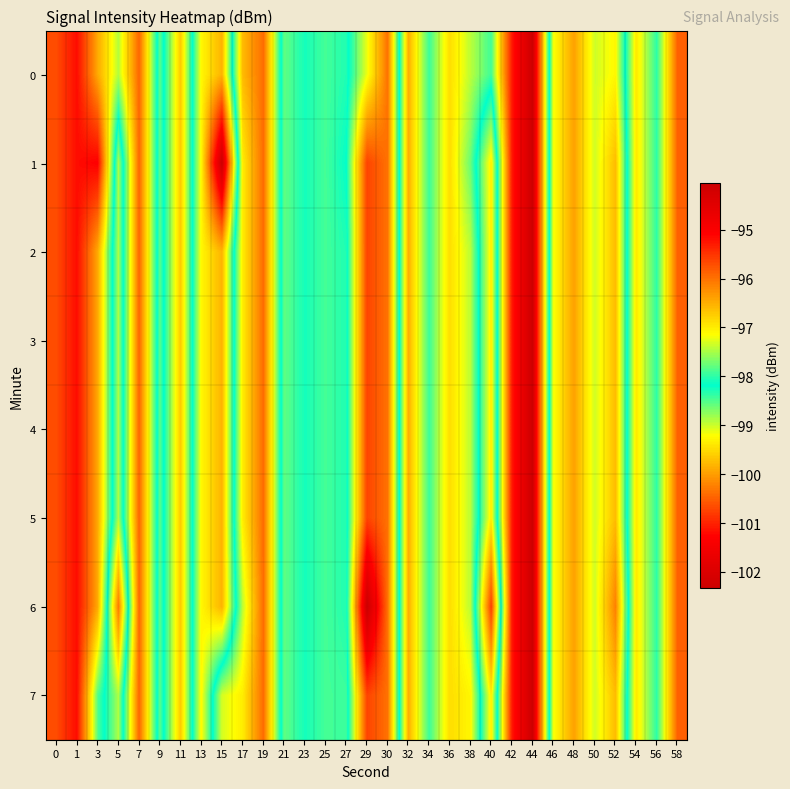

Reading left to right, what are all the values shown in this chart?

0: 0=-95.7	1=-95.2	3=-96.5	5=-97.5	7=-95.9	9=-98.5	11=-96.7	13=-99.3	15=-99.8	17=-96.6	19=-96.0	21=-98.6	23=-98.3	25=-98.5	27=-98.3	29=-97.2	30=-96.0	32=-99.8	34=-98.4	36=-99.5	38=-98.9	40=-98.4	42=-101.1	44=-102.3	46=-97.2	48=-96.4	50=-97.3	52=-97.1	54=-99.4	56=-98.3	58=-100.5
1: 0=-95.7	1=-95.2	3=-95.1	5=-98.9	7=-95.9	9=-98.5	11=-96.7	13=-99.3	15=-102.3	17=-97.0	19=-96.0	21=-98.6	23=-98.3	25=-98.5	27=-98.2	29=-95.6	30=-96.0	32=-99.8	34=-98.4	36=-99.5	38=-98.6	40=-97.0	42=-101.1	44=-102.3	46=-97.2	48=-96.4	50=-97.3	52=-96.6	54=-99.4	56=-98.3	58=-100.5
2: 0=-95.7	1=-95.2	3=-96.5	5=-98.9	7=-95.9	9=-98.5	11=-96.7	13=-99.3	15=-99.8	17=-97.0	19=-96.0	21=-98.6	23=-98.3	25=-98.5	27=-98.3	29=-95.6	30=-96.0	32=-99.8	34=-98.4	36=-99.5	38=-98.9	40=-97.0	42=-101.1	44=-102.3	46=-97.2	48=-96.4	50=-97.3	52=-96.6	54=-99.4	56=-98.3	58=-100.5
3: 0=-95.7	1=-95.2	3=-96.5	5=-98.9	7=-95.9	9=-98.5	11=-96.7	13=-99.3	15=-99.8	17=-97.0	19=-96.0	21=-98.6	23=-98.3	25=-98.5	27=-98.3	29=-95.6	30=-96.0	32=-99.8	34=-98.4	36=-99.5	38=-98.9	40=-97.0	42=-101.1	44=-102.3	46=-97.2	48=-96.4	50=-97.3	52=-96.6	54=-99.4	56=-98.3	58=-100.5
4: 0=-95.7	1=-95.2	3=-96.5	5=-98.9	7=-95.9	9=-98.5	11=-96.7	13=-99.3	15=-99.8	17=-97.0	19=-96.0	21=-98.6	23=-98.3	25=-98.5	27=-98.3	29=-95.6	30=-96.0	32=-99.8	34=-98.4	36=-99.5	38=-98.9	40=-97.0	42=-101.1	44=-102.3	46=-97.2	48=-96.4	50=-97.3	52=-96.6	54=-99.4	56=-98.3	58=-100.5
5: 0=-95.7	1=-95.2	3=-96.5	5=-98.9	7=-95.9	9=-98.5	11=-96.7	13=-99.3	15=-99.8	17=-97.0	19=-96.0	21=-98.6	23=-98.3	25=-98.5	27=-98.3	29=-95.6	30=-96.0	32=-99.8	34=-98.4	36=-99.5	38=-98.9	40=-97.0	42=-101.1	44=-102.3	46=-97.2	48=-96.4	50=-97.3	52=-96.6	54=-99.4	56=-98.3	58=-100.5
6: 0=-95.7	1=-95.2	3=-96.5	5=-100.3	7=-95.9	9=-98.5	11=-96.7	13=-99.3	15=-99.8	17=-97.4	19=-96.0	21=-98.6	23=-98.3	25=-98.5	27=-98.3	29=-94.0	30=-96.0	32=-99.8	34=-98.4	36=-99.5	38=-98.9	40=-95.6	42=-101.1	44=-102.3	46=-97.2	48=-96.4	50=-97.3	52=-96.1	54=-99.4	56=-98.3	58=-100.5
7: 0=-95.7	1=-95.2	3=-97.8	5=-98.9	7=-95.9	9=-98.5	11=-96.7	13=-99.3	15=-97.3	17=-97.0	19=-96.0	21=-98.6	23=-98.3	25=-98.5	27=-98.4	29=-95.6	30=-96.0	32=-99.8	34=-98.4	36=-99.5	38=-99.3	40=-97.0	42=-101.1	44=-102.3	46=-97.2	48=-96.4	50=-97.3	52=-96.6	54=-99.4	56=-98.3	58=-100.5